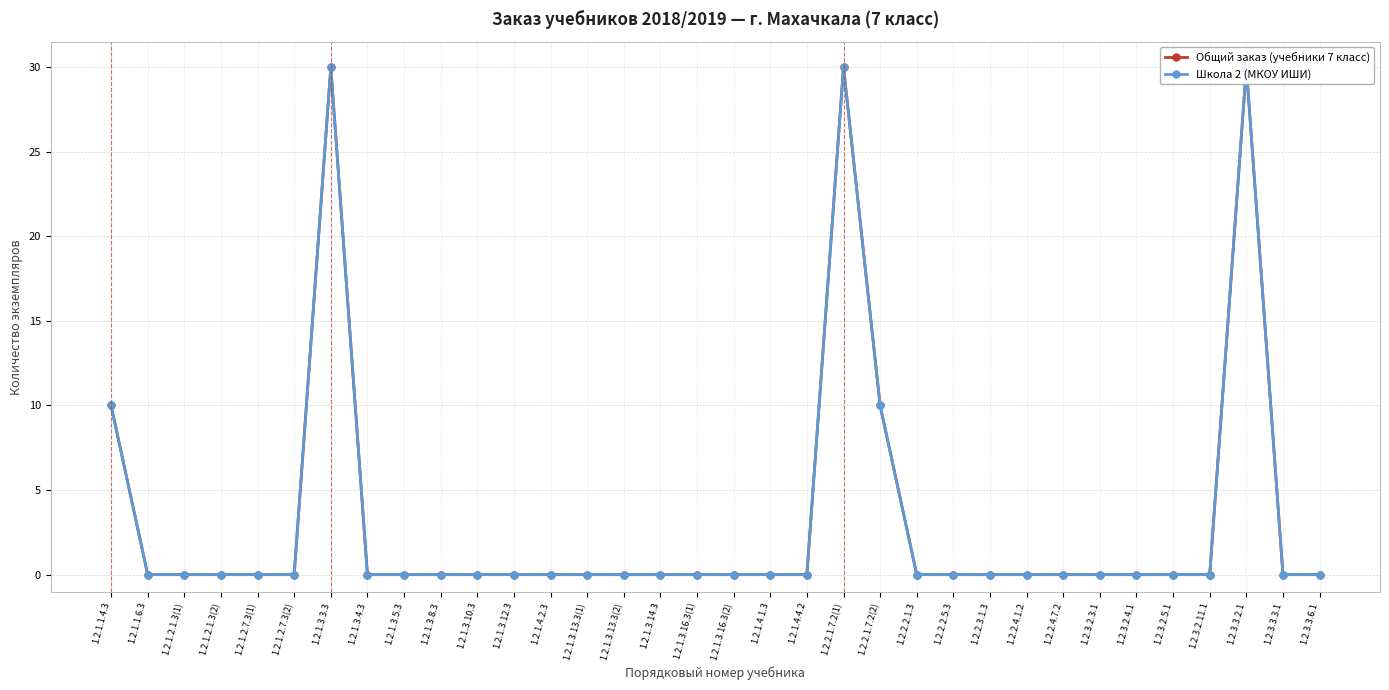

True or false: Общий заказ (учебники 7 класс) and Школа 2 (МКОУ ИШИ) cross at least once.

False